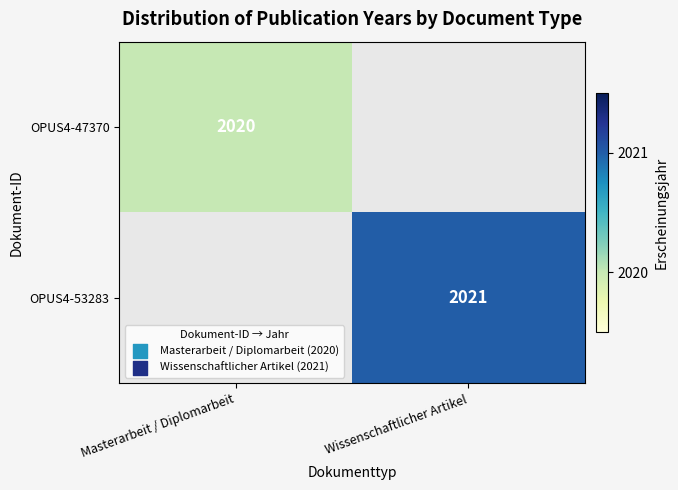

At how many categories does at least one series exceed 2020?

1